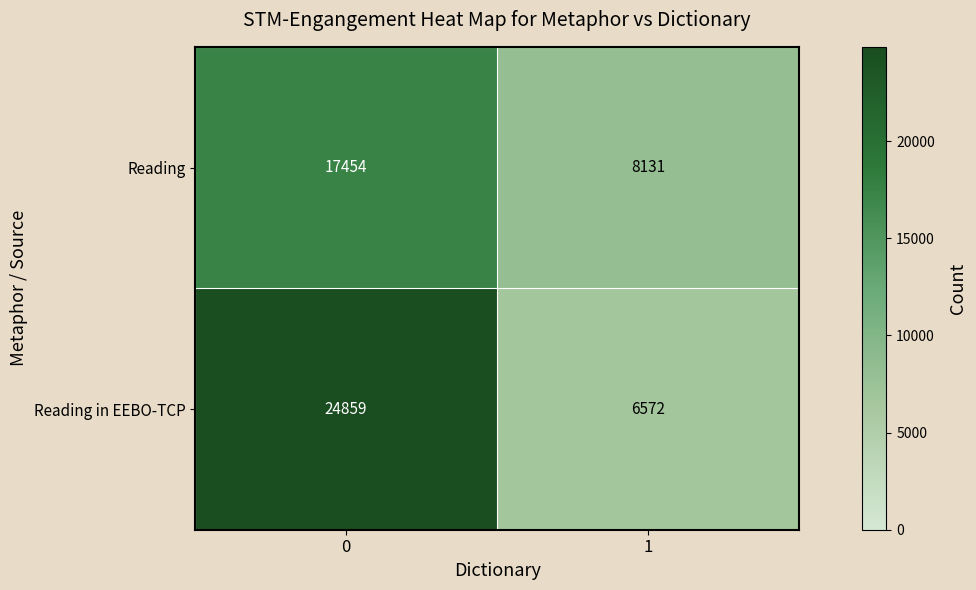

Which series has the largest total across all categories?

Reading in EEBO-TCP